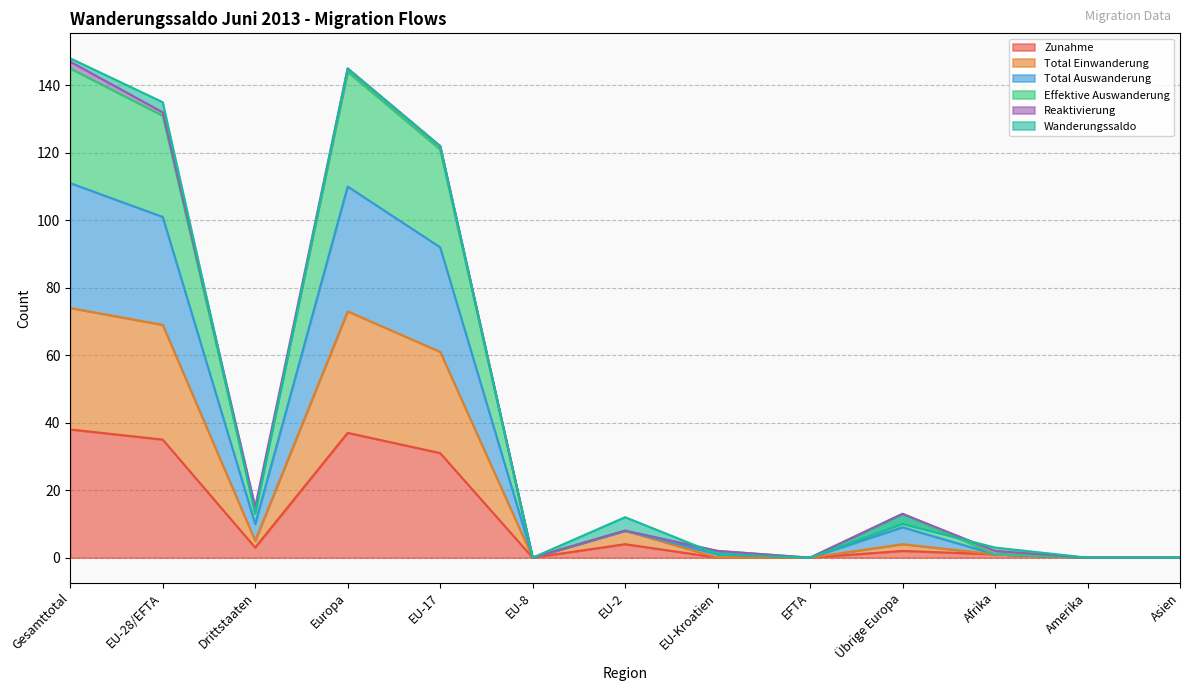

The Zunahme series shows 0 at Asien. True or false?

True